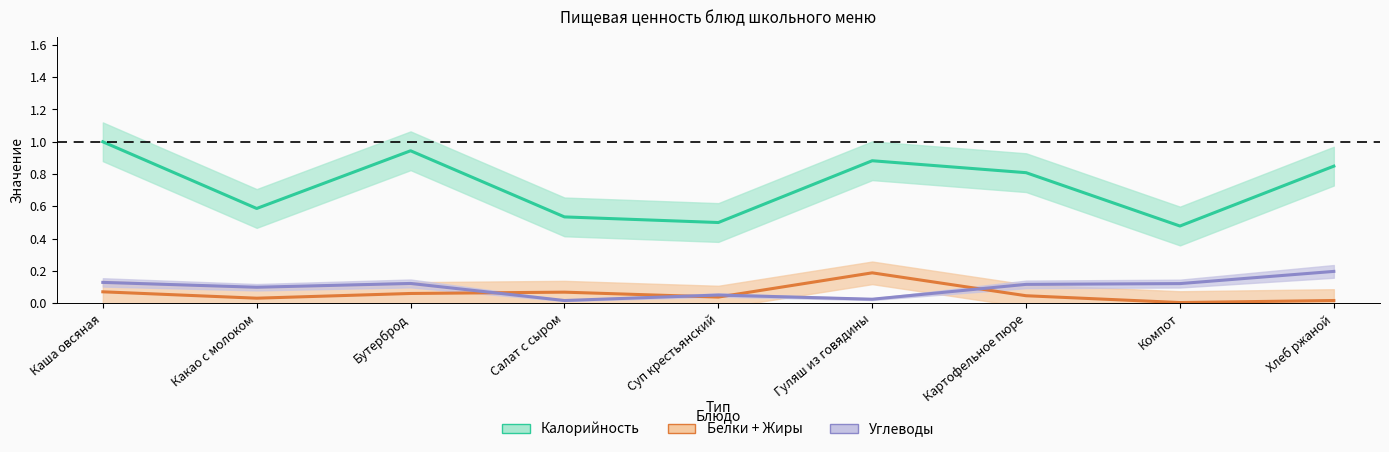

Between Салат с сыром and Гуляш из говядины, which is larger?

Гуляш из говядины